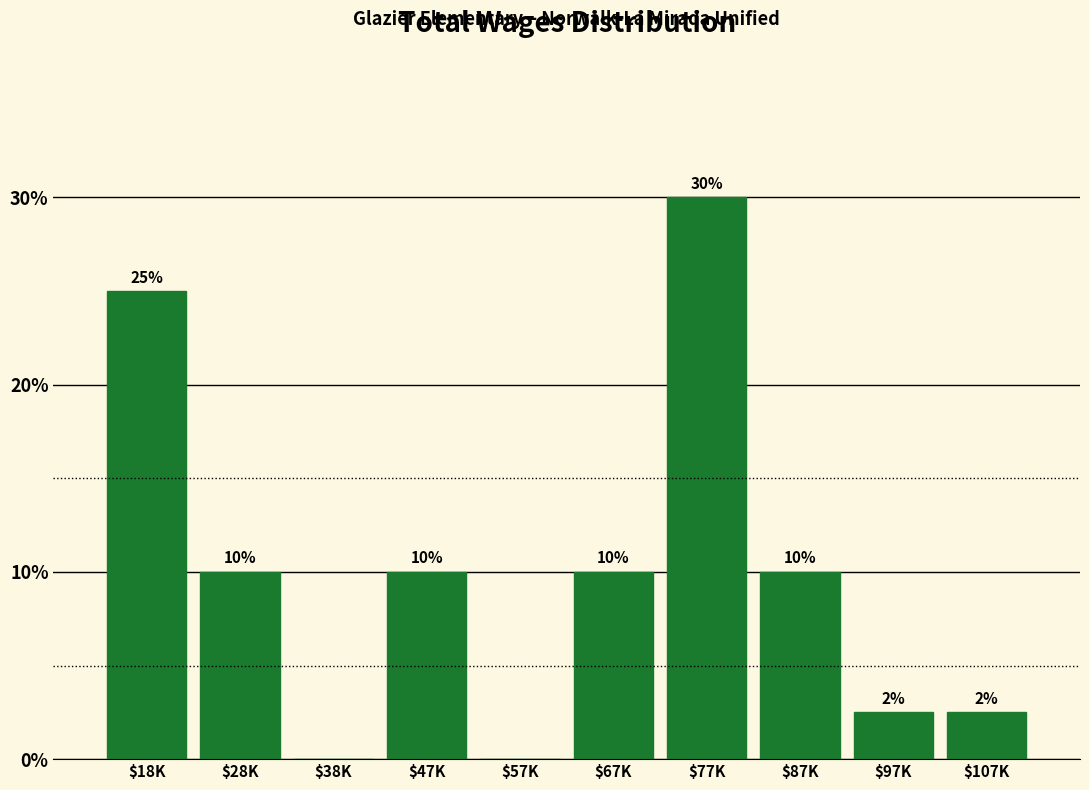

What value does the data have at $47K?

10.0